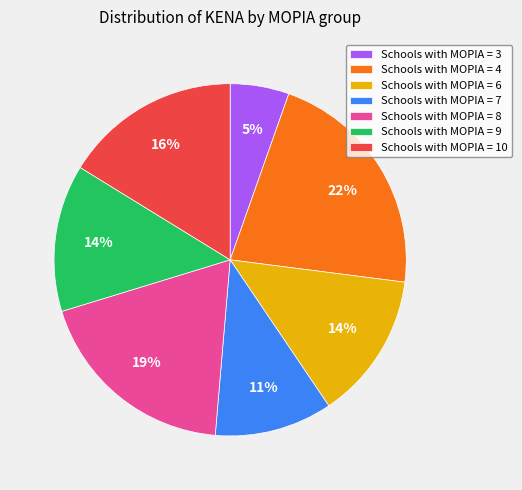

What percentage is the Schools with ΜΟΡΙΑ = 9 slice, to the nearest percent?

14%